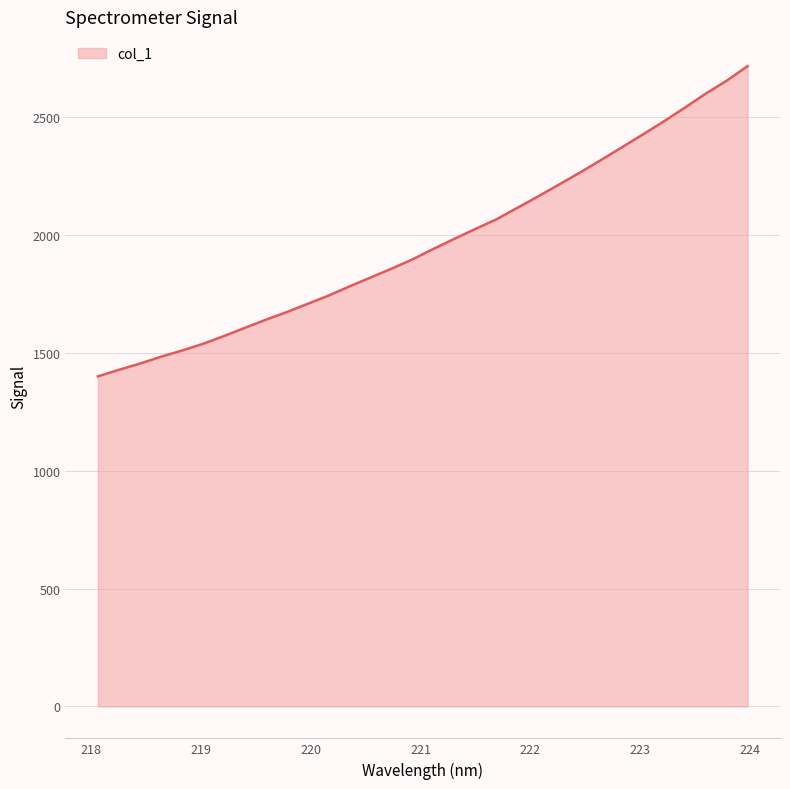

What is the smallest value displayed?

1400.2